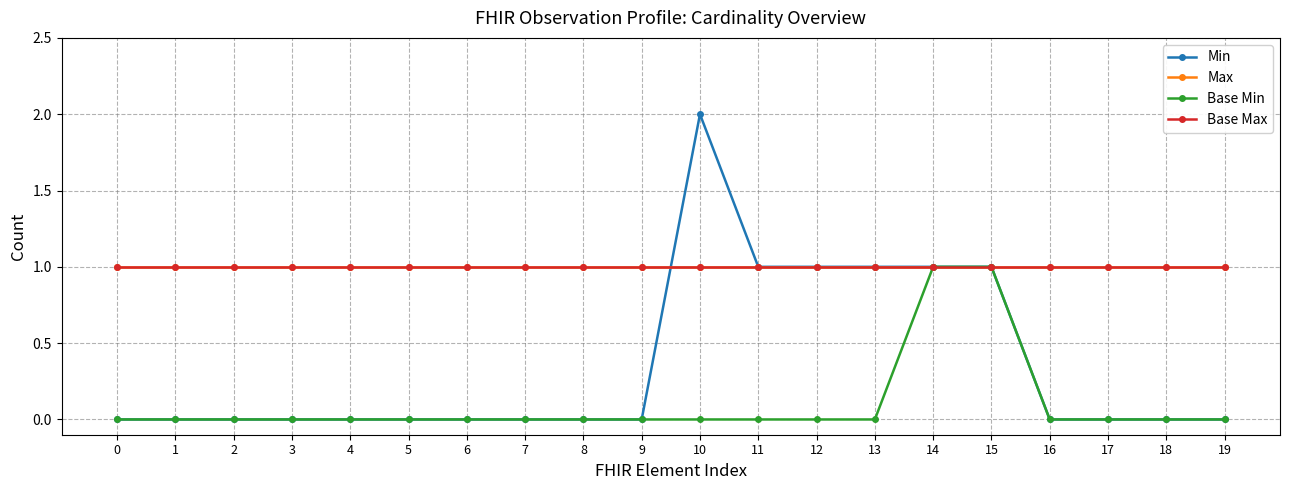

Reading right to left, extract all data points from this chart.

Min: 19=0	18=0	17=0	16=0	15=1	14=1	13=1	12=1	11=1	10=2	9=0	8=0	7=0	6=0	5=0	4=0	3=0	2=0	1=0	0=0
Max: 19=1	18=1	17=1	16=1	15=1	14=1	13=1	12=1	11=1	10=1	9=1	8=1	7=1	6=1	5=1	4=1	3=1	2=1	1=1	0=1
Base Min: 19=0	18=0	17=0	16=0	15=1	14=1	13=0	12=0	11=0	10=0	9=0	8=0	7=0	6=0	5=0	4=0	3=0	2=0	1=0	0=0
Base Max: 19=1	18=1	17=1	16=1	15=1	14=1	13=1	12=1	11=1	10=1	9=1	8=1	7=1	6=1	5=1	4=1	3=1	2=1	1=1	0=1